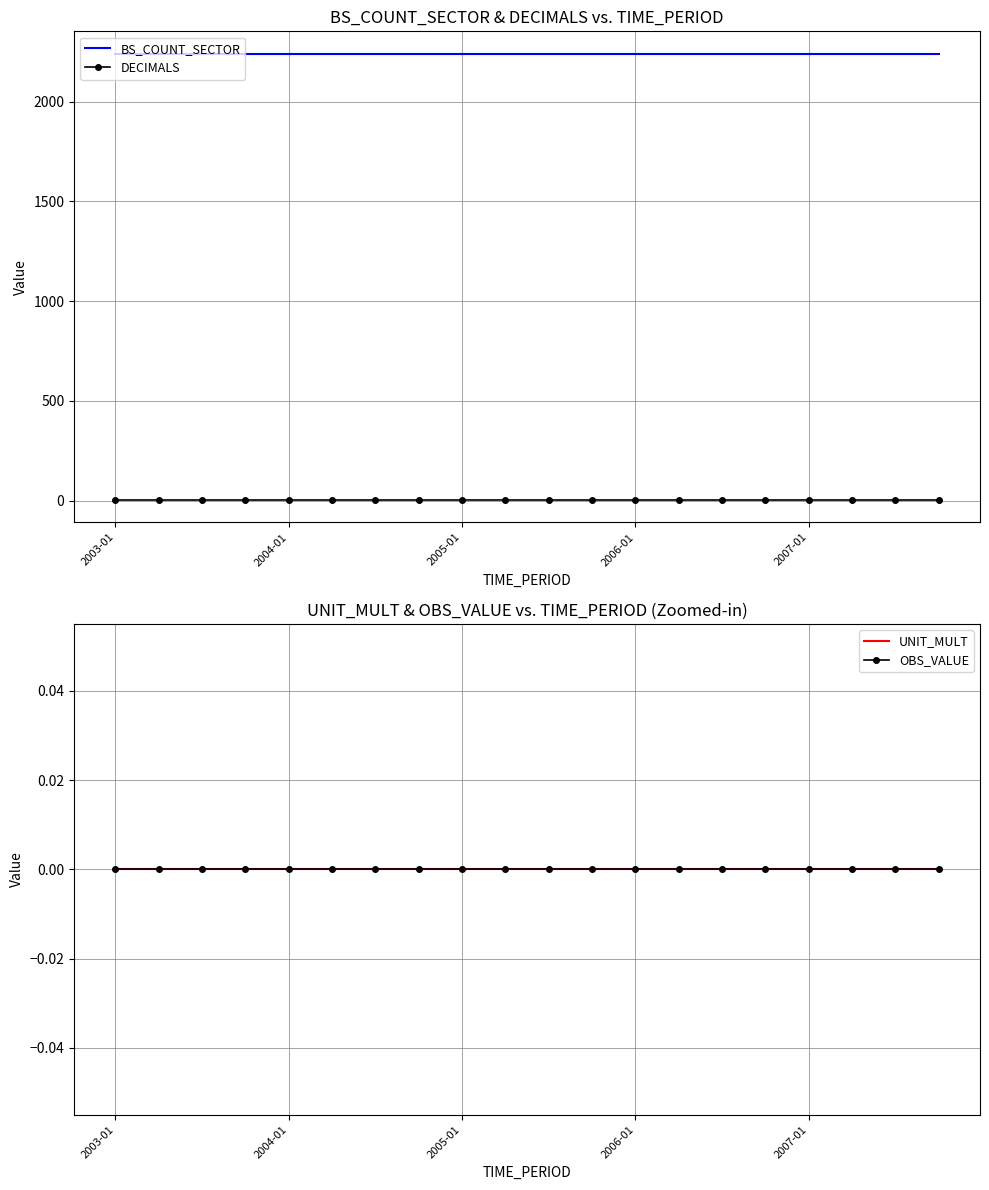

What is the minimum value for BS_COUNT_SECTOR?

2240